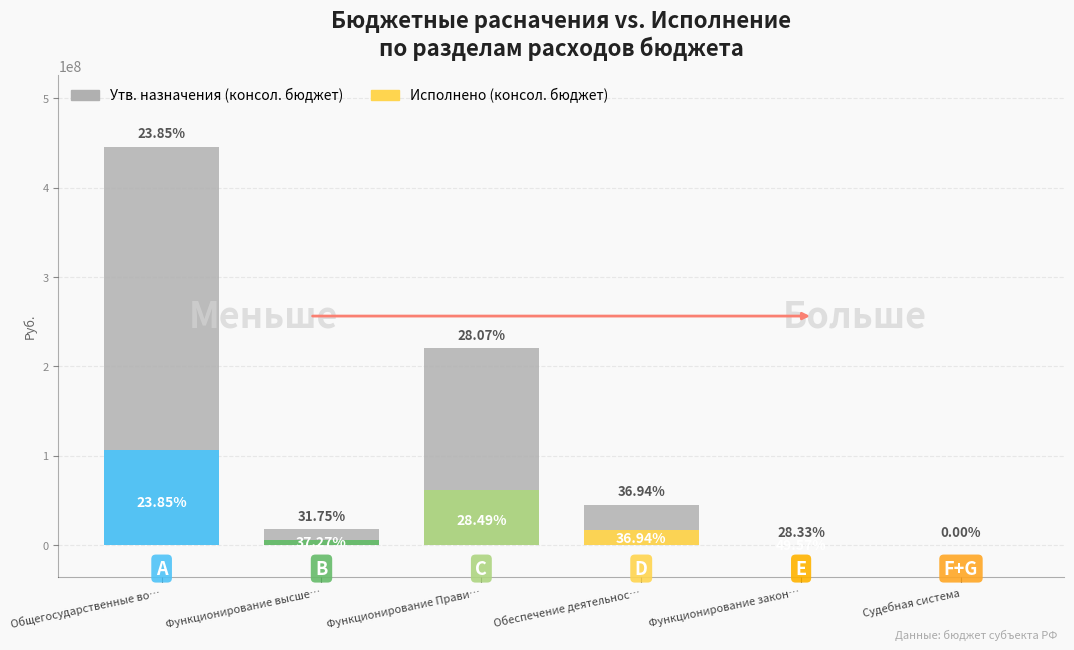

What is the lowest value of the Утв. назначения (консол. бюджет) series?

35400.0